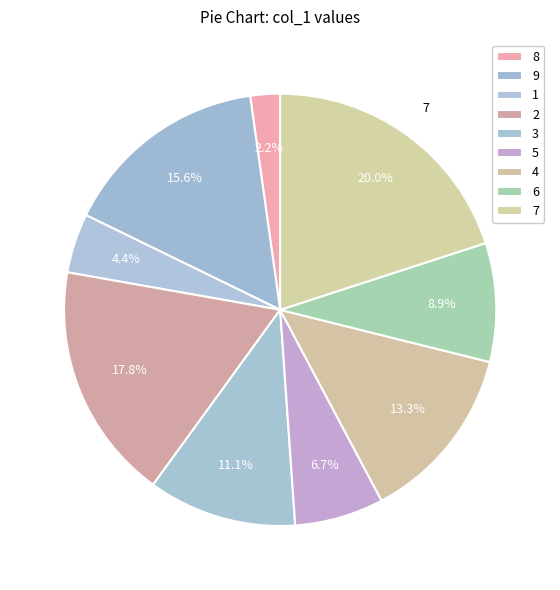

Is there any slice that represents more than half of the pie?

No